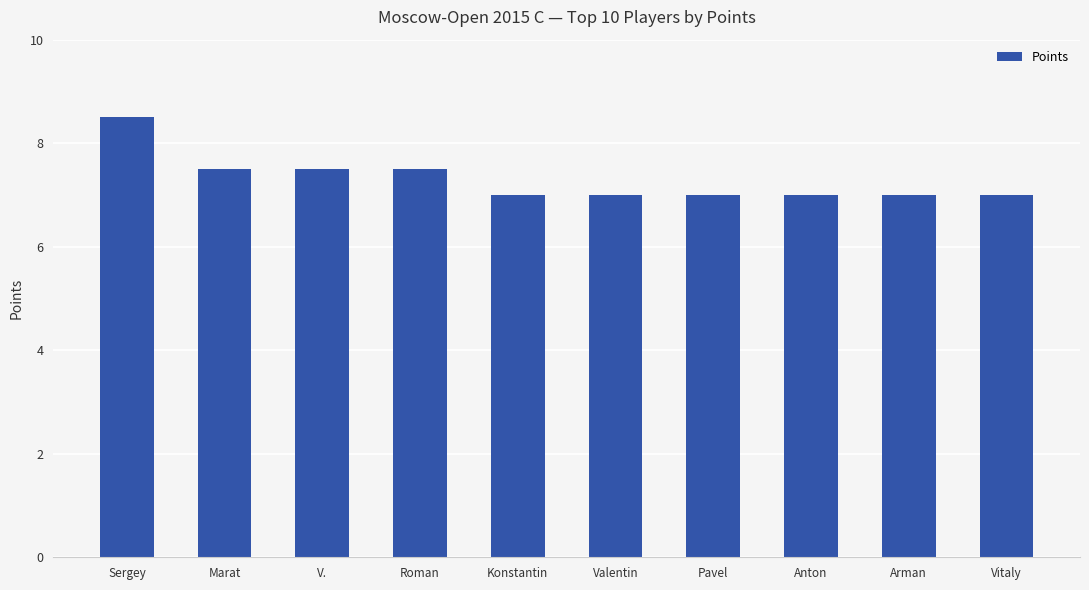

What value does the data have at Konstantin?

7.0